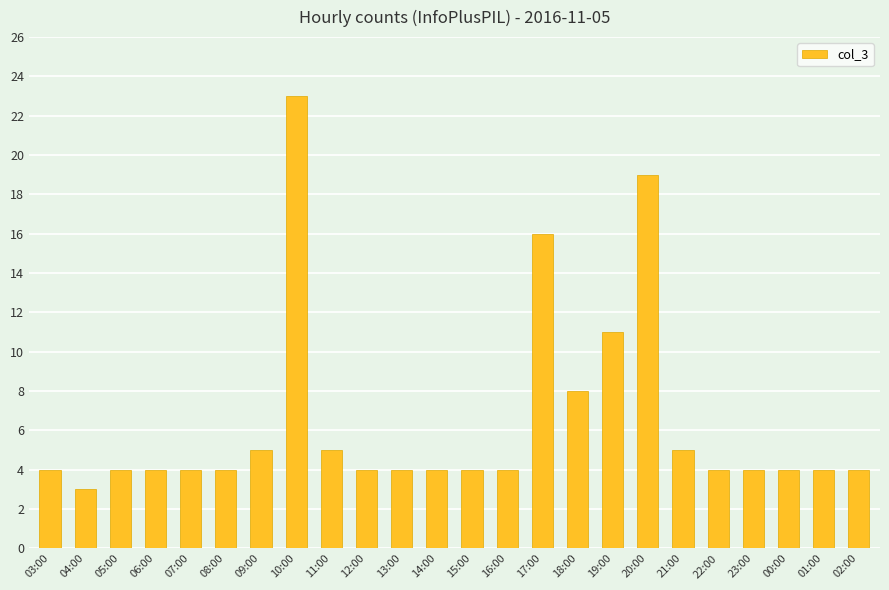

Reading left to right, what are all the values shown in this chart?

4	3	4	4	4	4	5	23	5	4	4	4	4	4	16	8	11	19	5	4	4	4	4	4